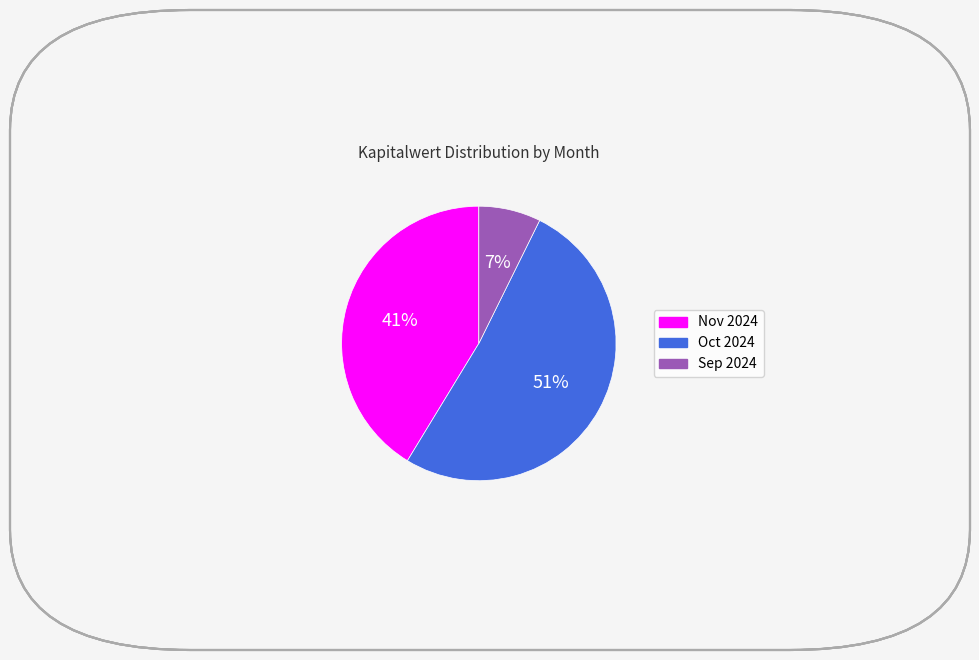

To the nearest percent, what is the average slice percentage?

33%